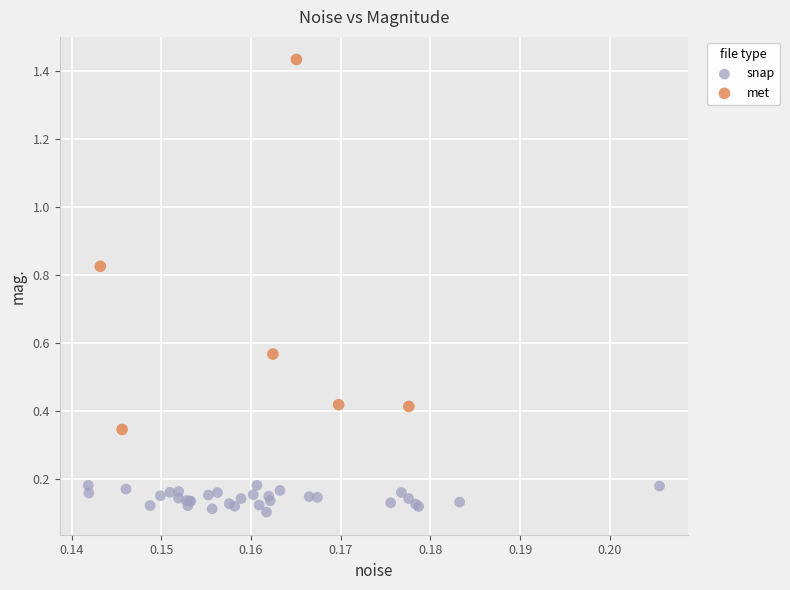

Which series has the largest Y range (max minus min)?

met